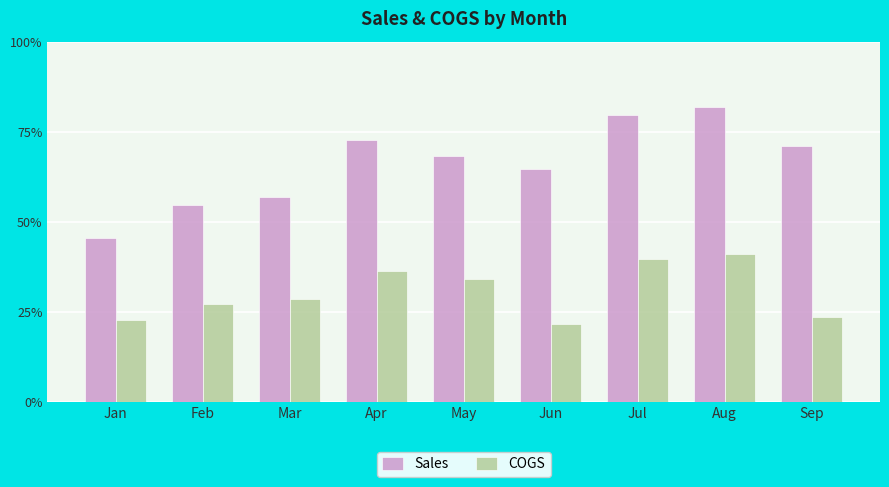

Reading left to right, list all the values displayed in this chart.

Sales: 100.0	120.0	125.0	160.0	150.0	142.0	175.0	180.0	156.0
COGS: 50.0	60.0	62.5	80.0	75.0	47.5	87.5	90.0	52.0